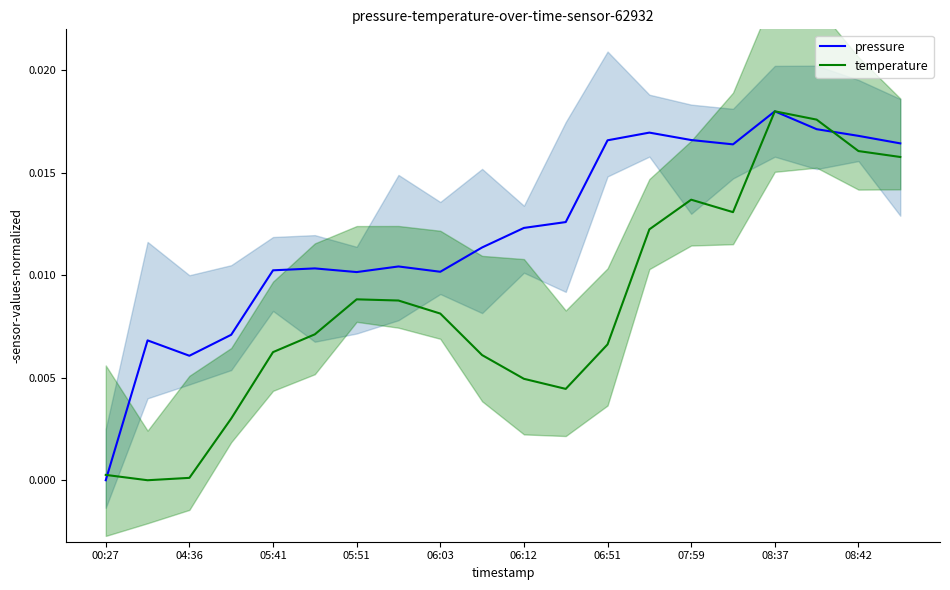

Is this an area chart (filled region under the line)?

No